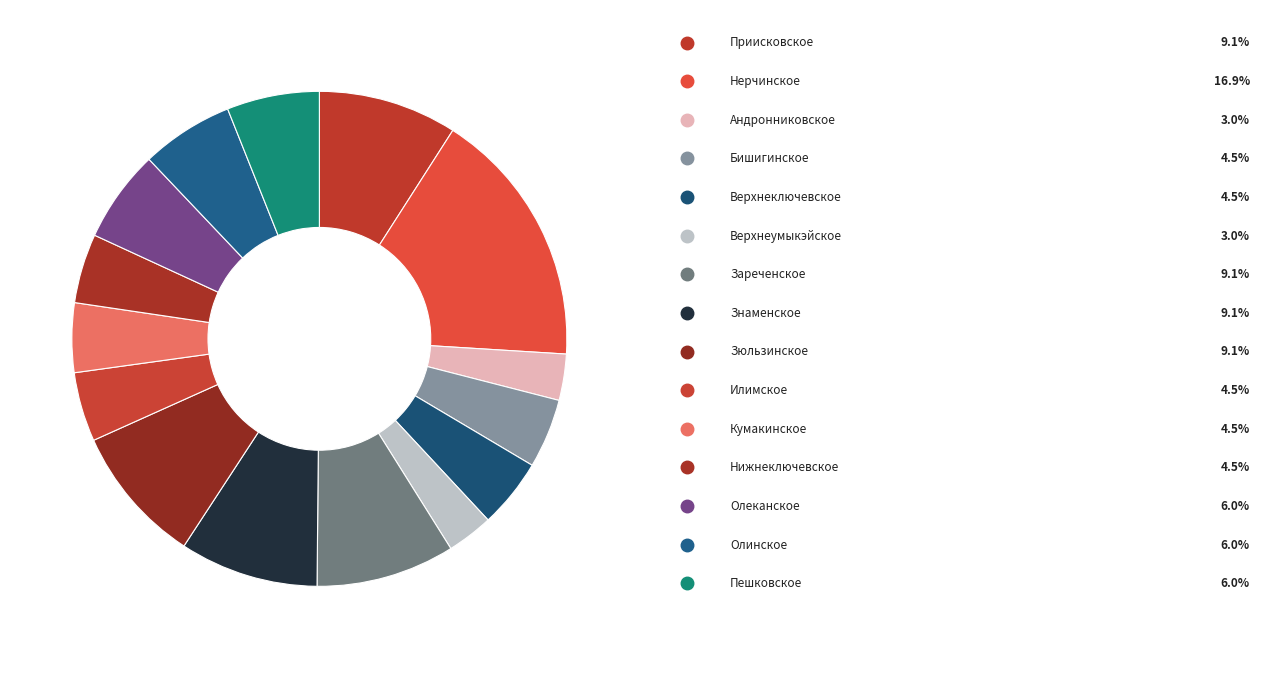

How many segments does this pie chart have?

15